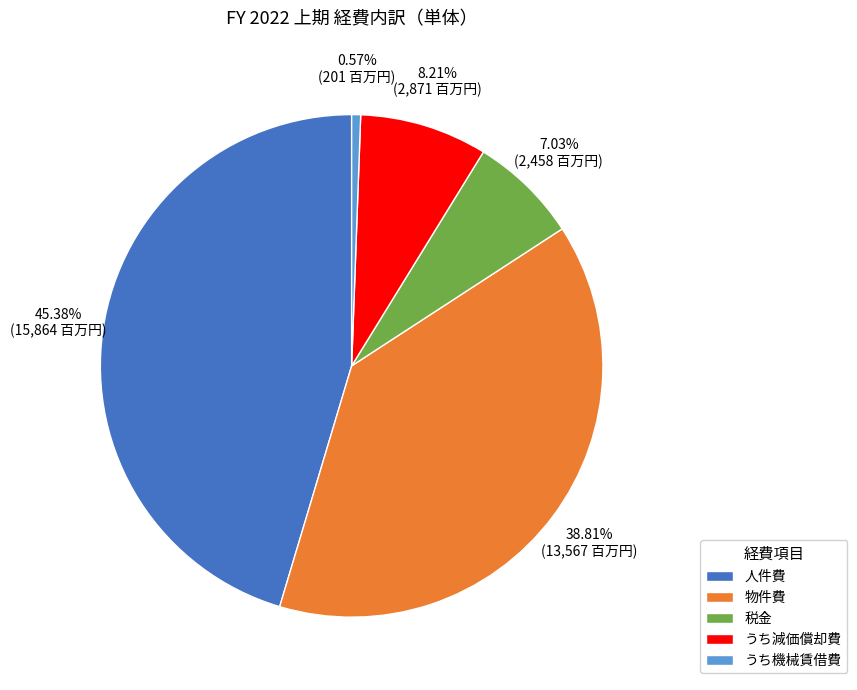

Between 物件費 and うち減価償却費, which is larger?

物件費